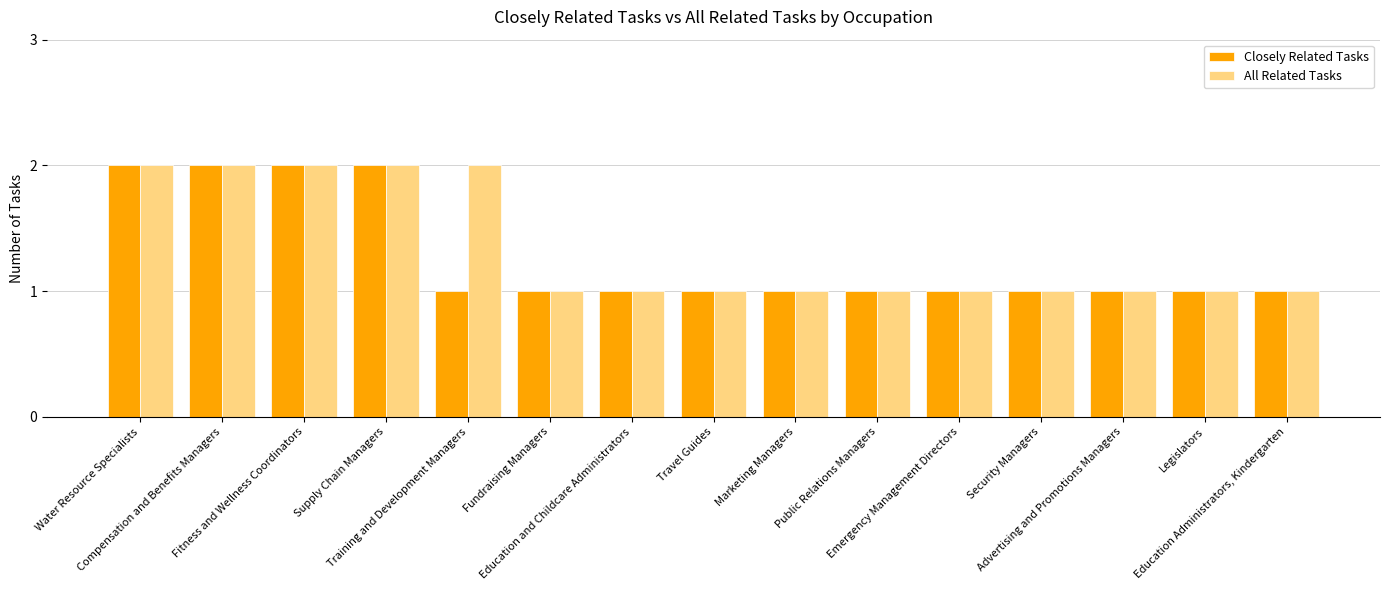

What is the total value across all series at Supply Chain Managers?

4